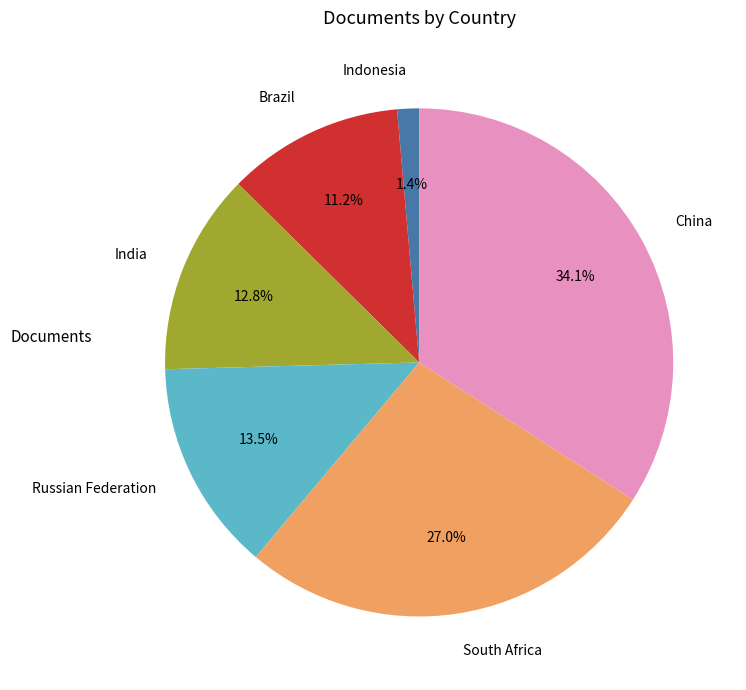

What is the smallest slice in the pie chart?

Indonesia